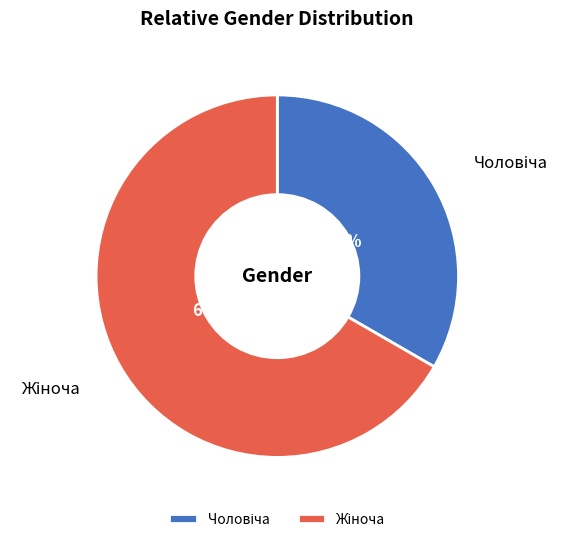

To the nearest percent, what is the average slice percentage?

50%